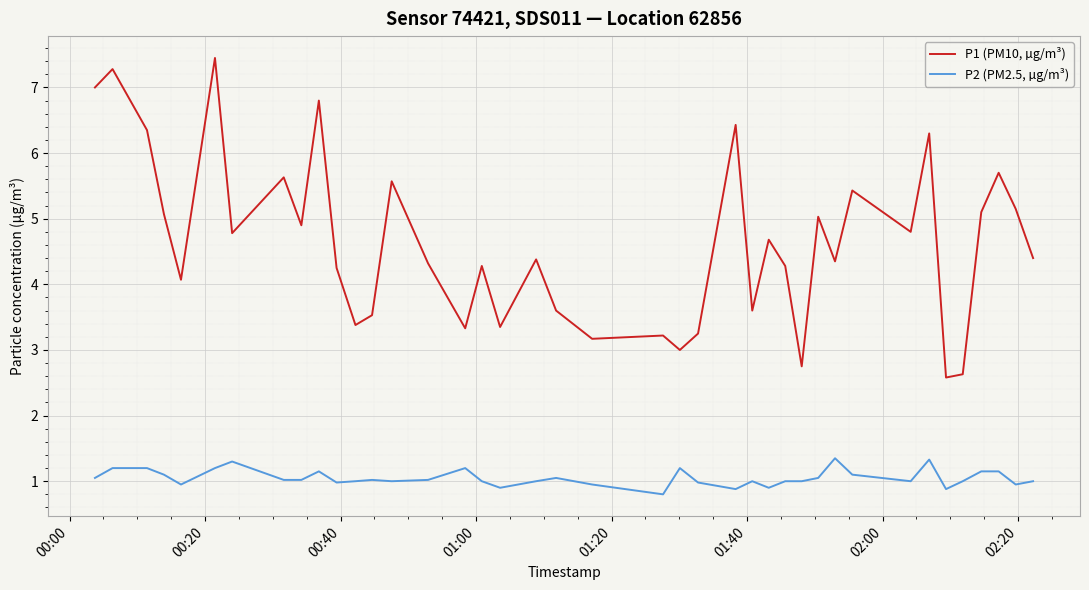

How many lines are shown in the chart?

2